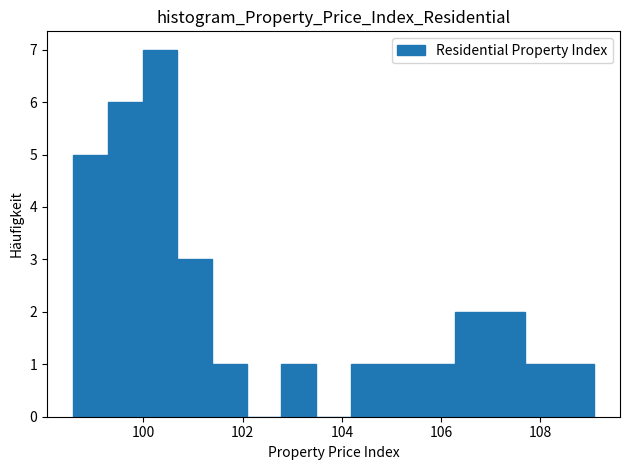

Around what value on the x-axis is the tallest bar? Give the approximate position of its centre, as read against the axis.

100.4